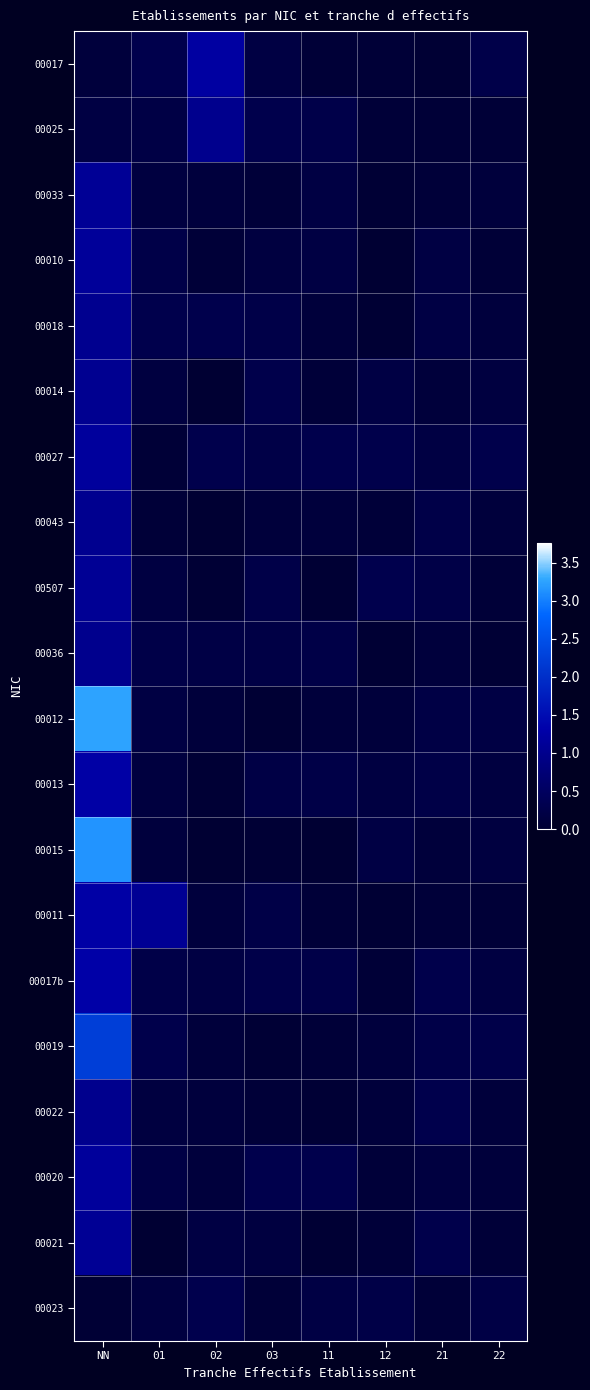

Which series has the largest total across all categories?

00012